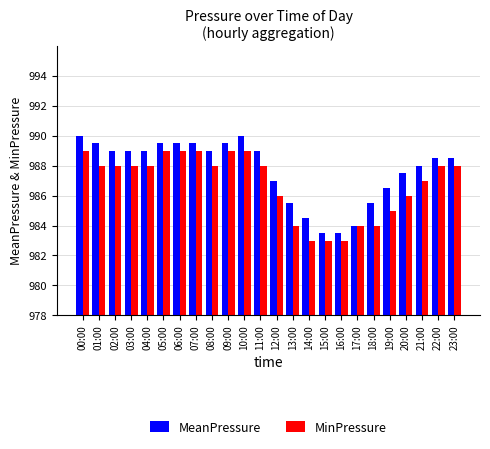

What is the difference between the MeanPressure values at 13:00 and 04:00?

3.5